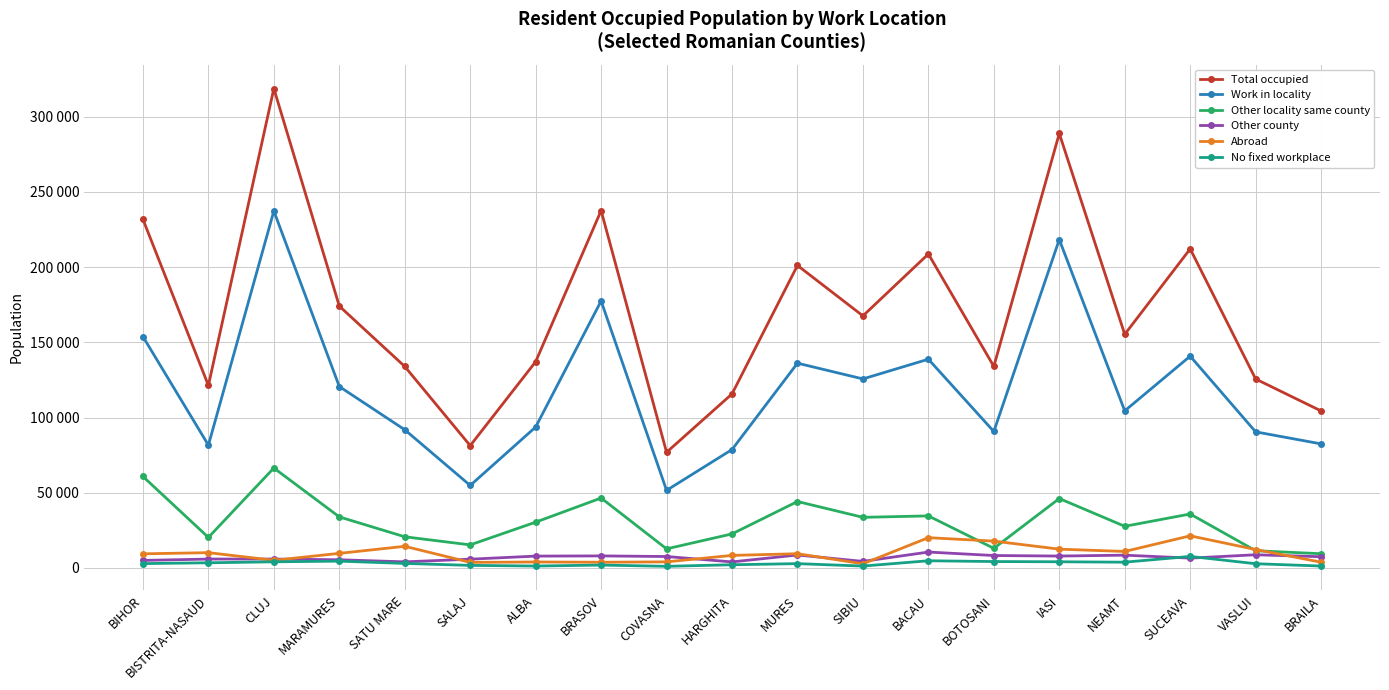

What position from the right is SUCEAVA?

3